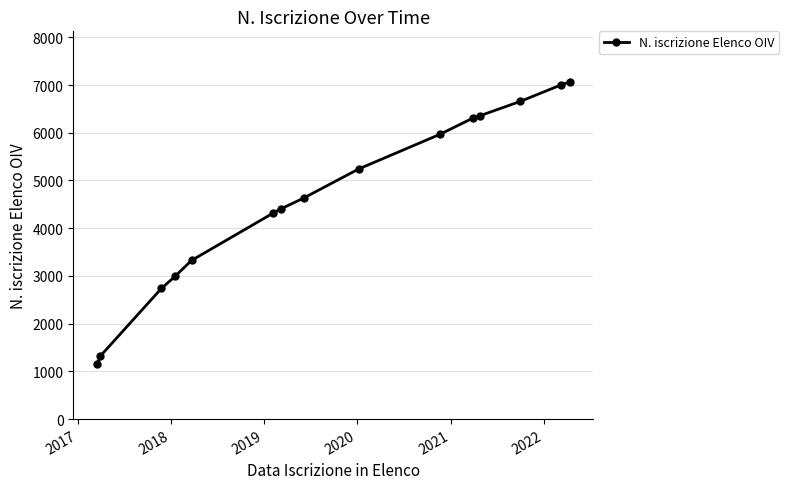

Reading left to right, transcribe all the data shown in this chart.

1147	1324	2738	2989	3324	4316	4405	4632	5242	5964	6308	6360	6656	7002	7065